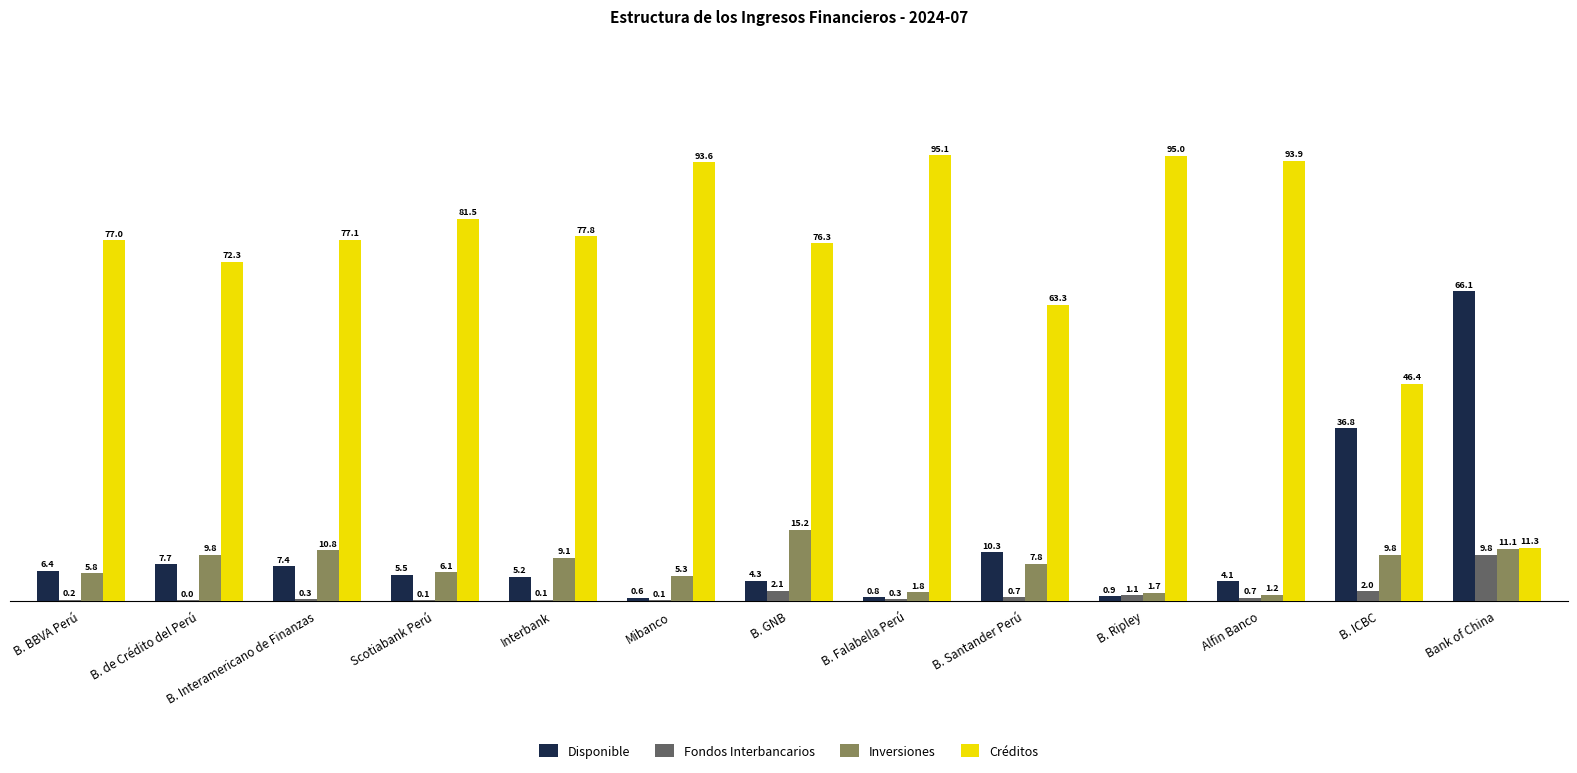

What is the sum of the Inversiones values at B. GNB and B. BBVA Perú?

21.0